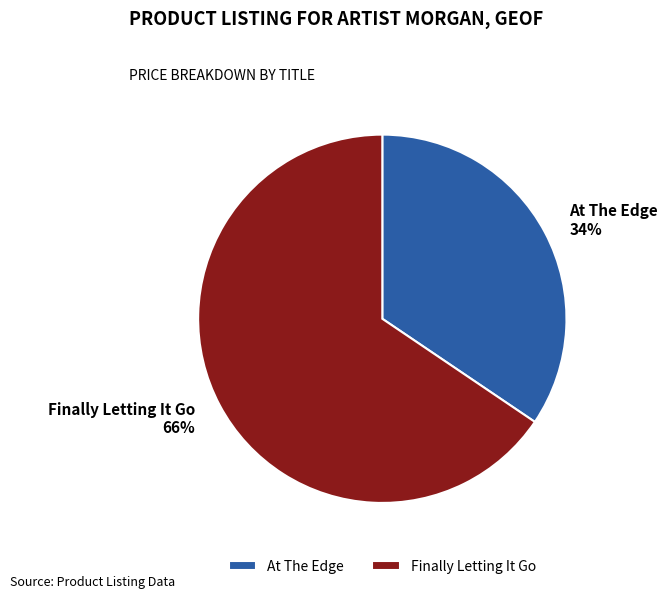

Do At The Edge and Finally Letting It Go together represent more than half of the pie?

Yes